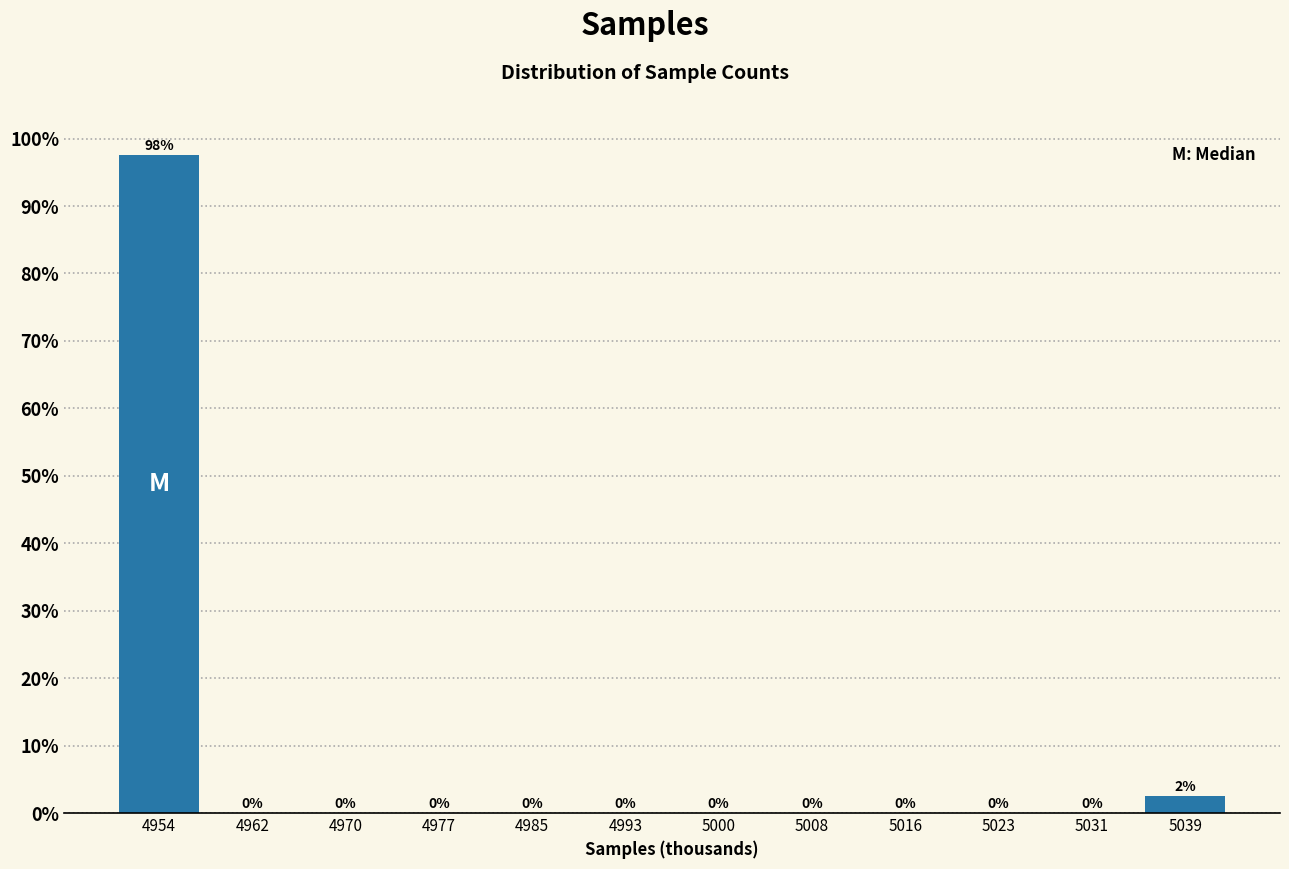

The chart shows a value of 0.0 at 5000. True or false?

True